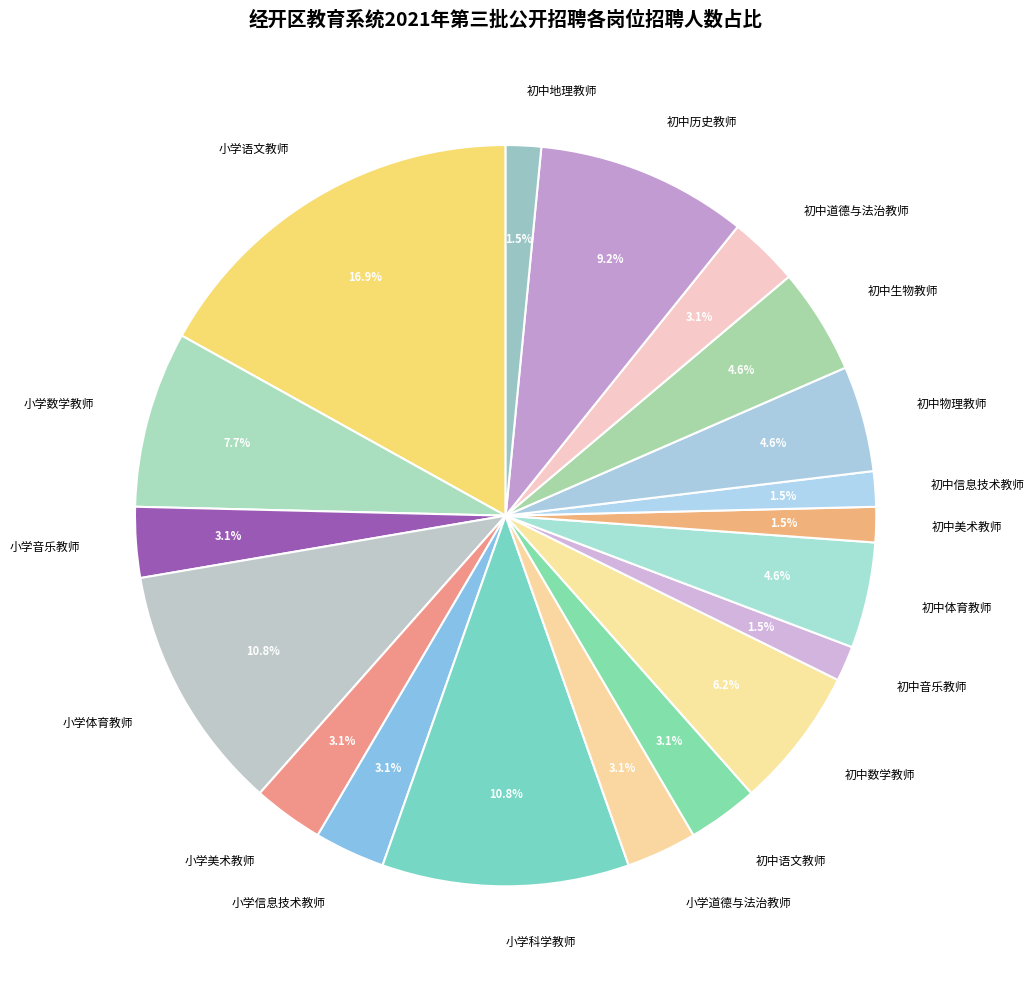

How many slices are in this pie chart?

19